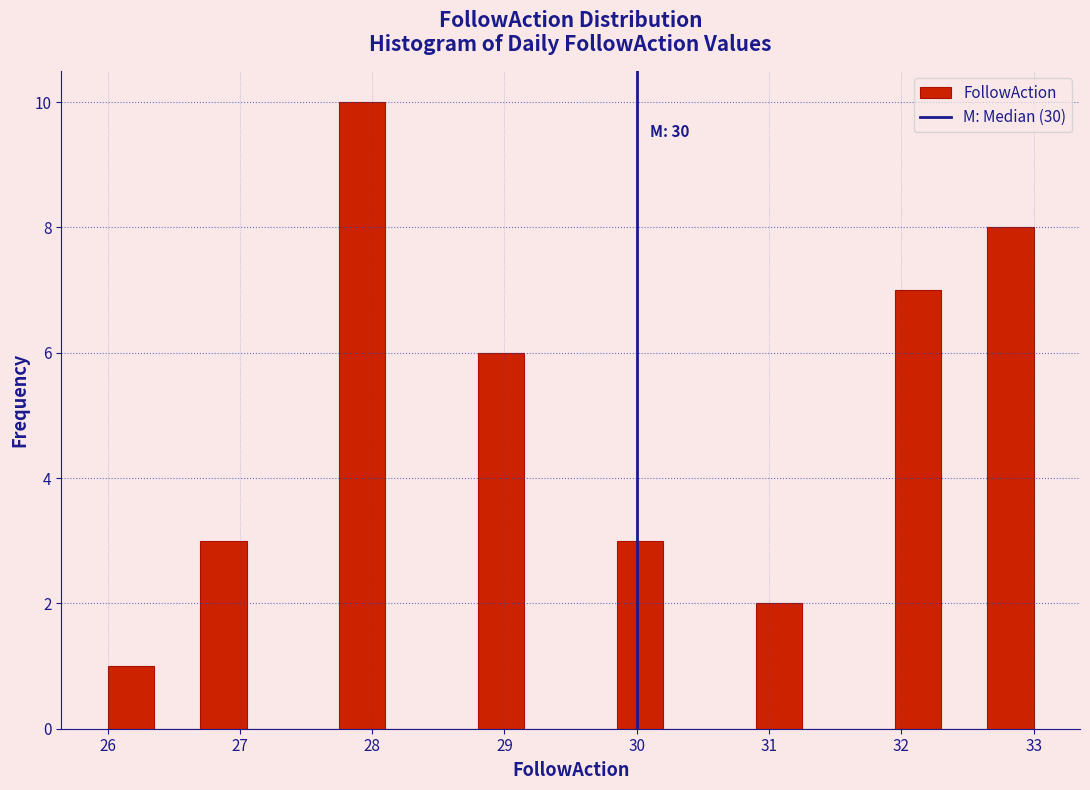

Around what value on the x-axis is the tallest bar? Give the approximate position of its centre, as read against the axis.

27.9